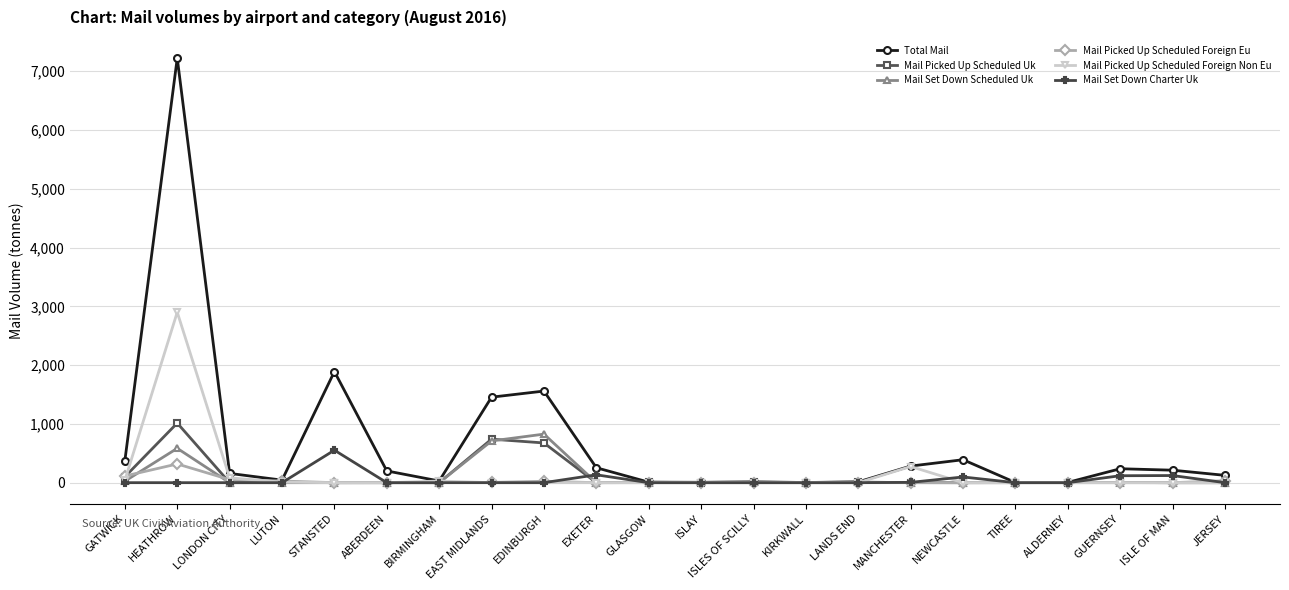

At which category is the sum across all series the highest?

HEATHROW